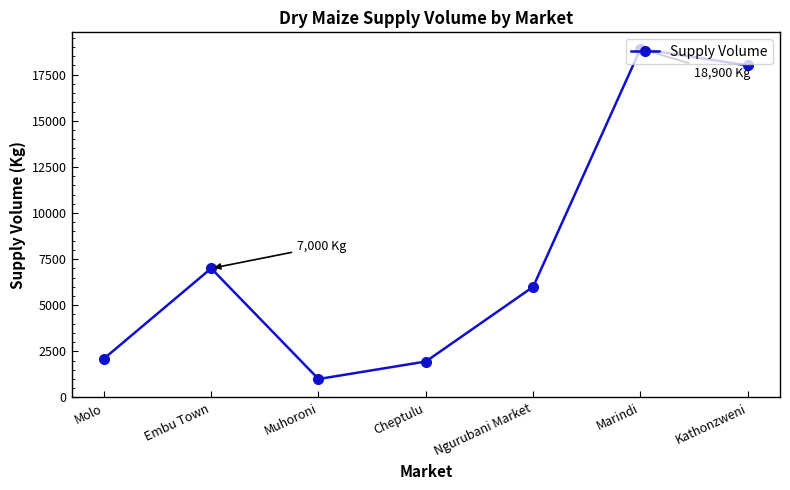

Where does the data first go above 6000?

Embu Town